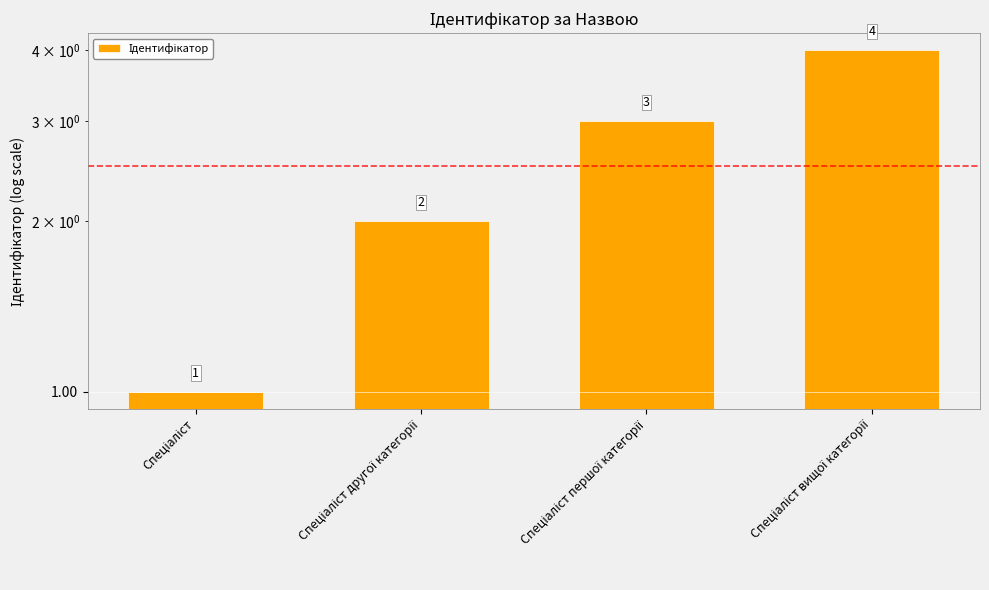

The value at Спеціаліст is 2. True or false?

False